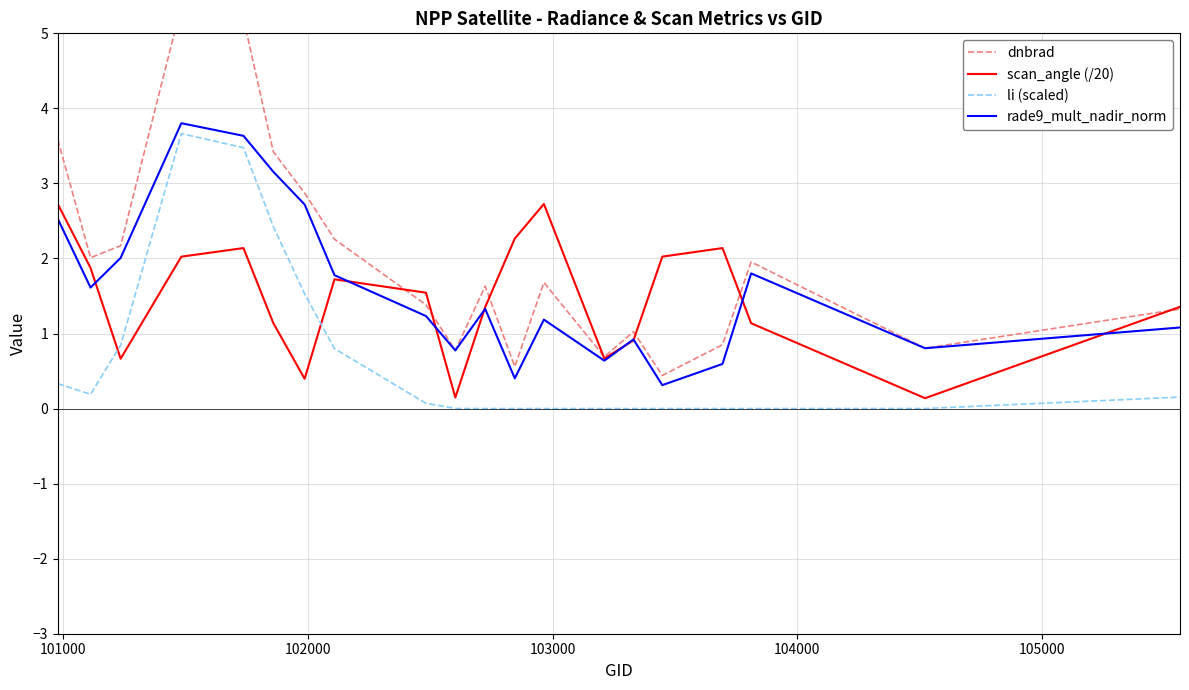

How many times do scan_angle (/20) and dnbrad cross each other?

7